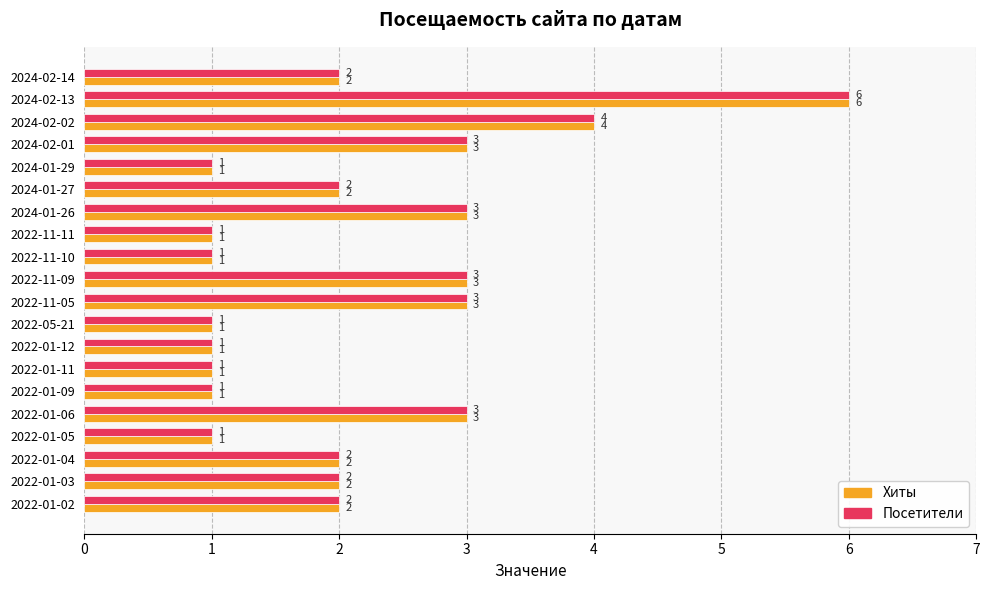

What is the greatest value displayed?

6